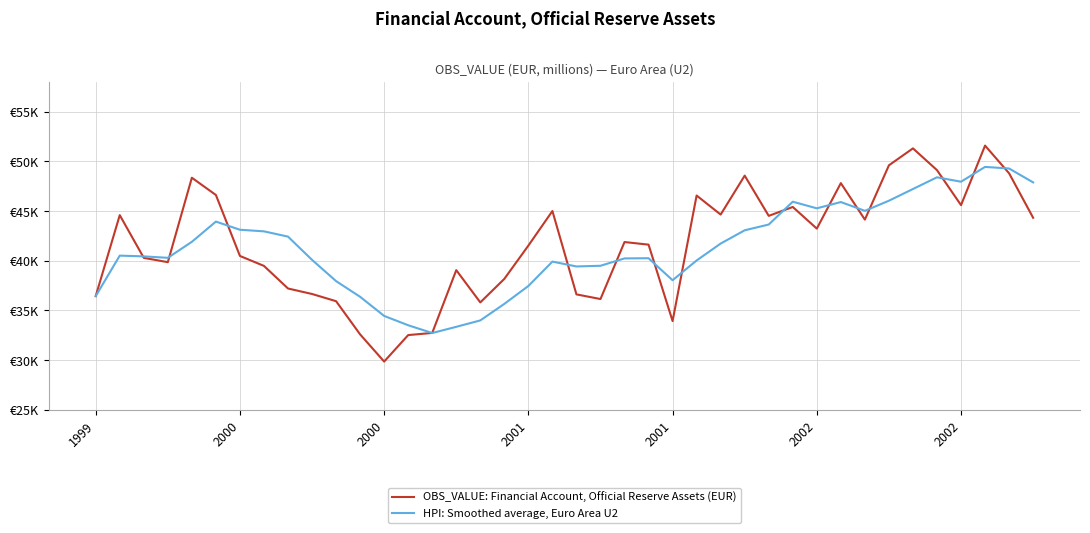

Is this an area chart (filled region under the line)?

No